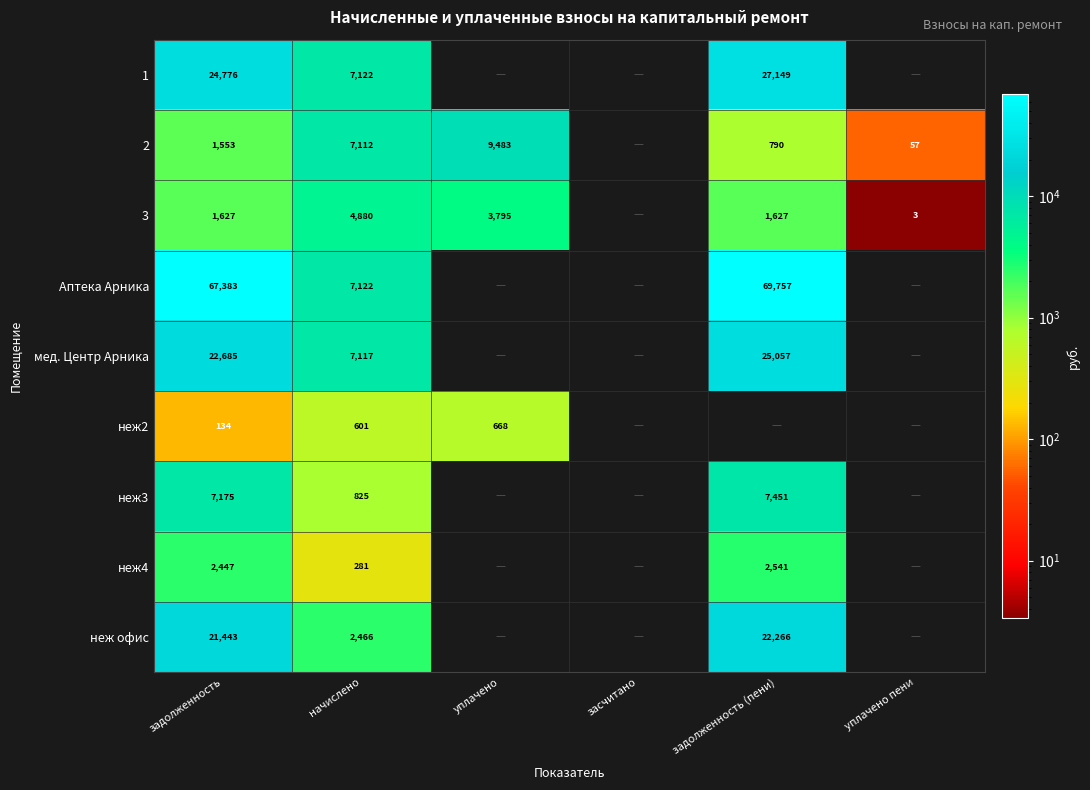

What is the spread (max minus min) of values at задолженность (пени)?

68966.8